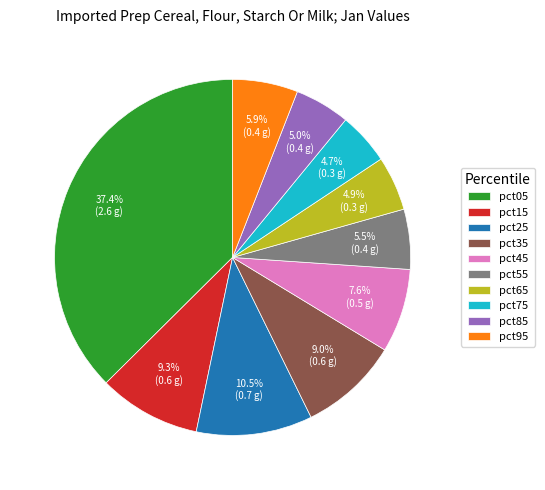

Do pct45 and pct65 together represent more than half of the pie?

No